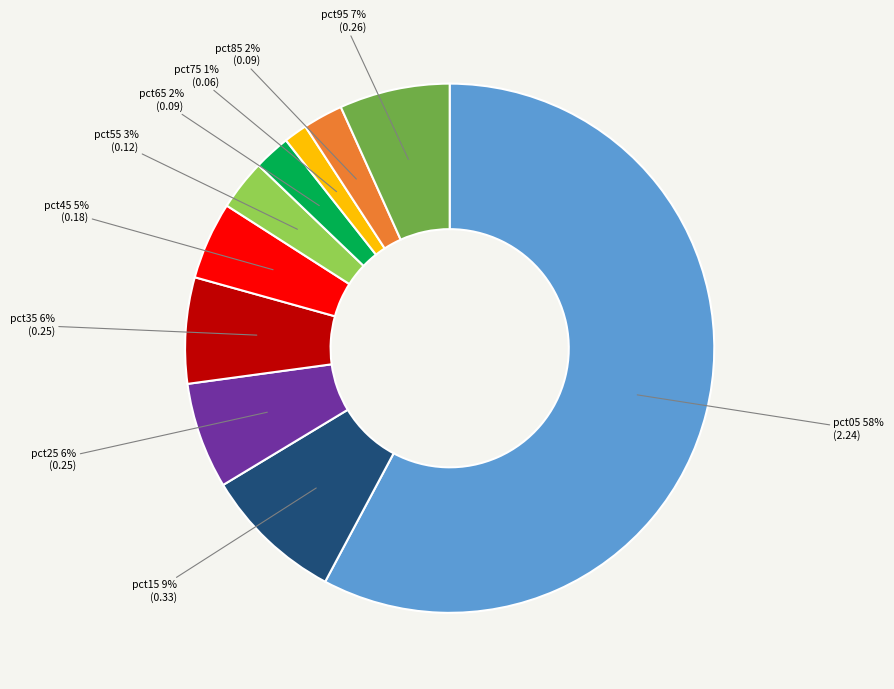

To the nearest percent, what is the combined percentage of pct35 and pct45?

11%